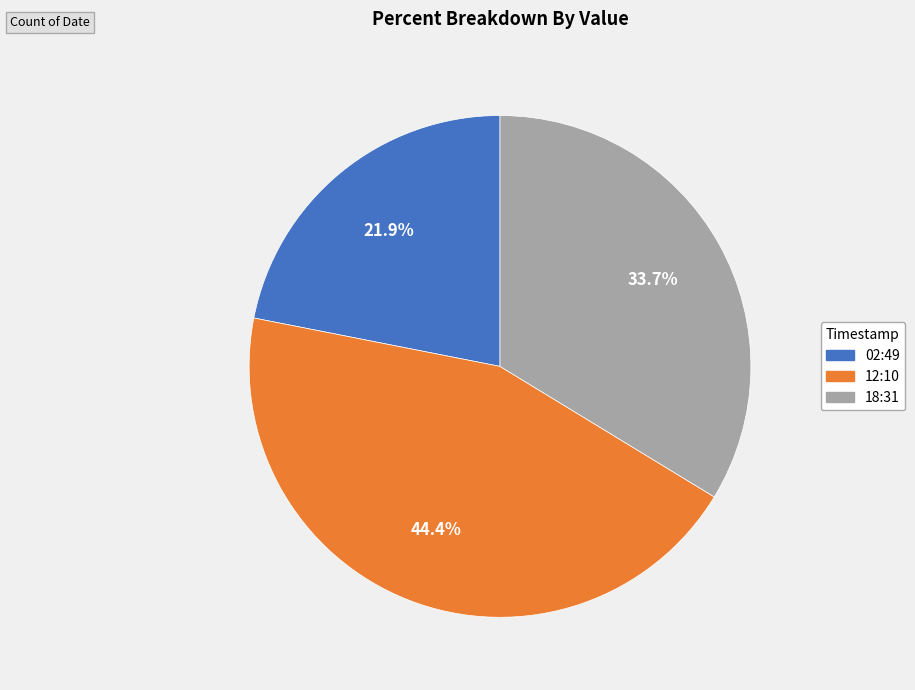

Is there any slice that represents more than half of the pie?

No